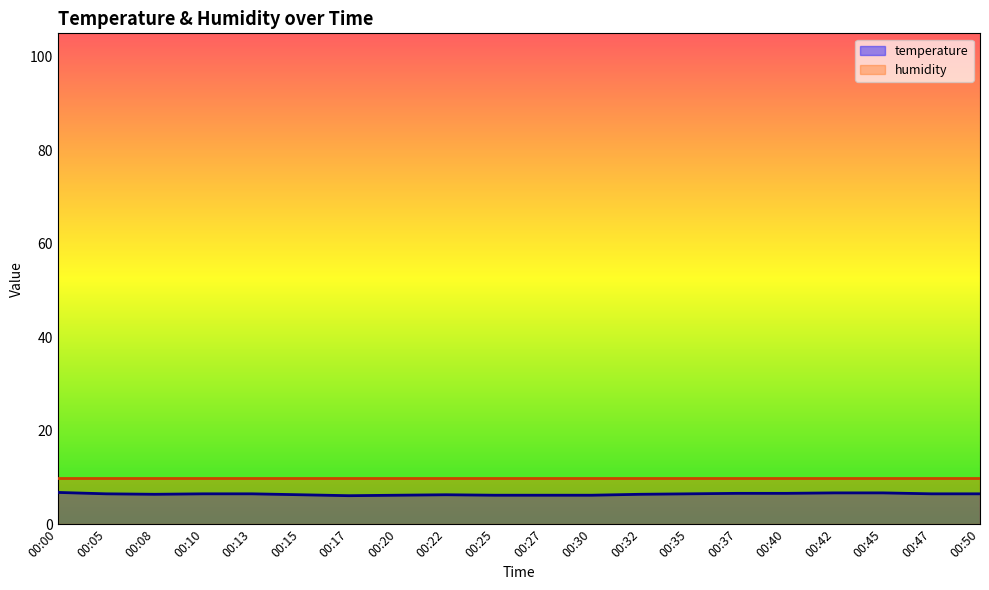

True or false: the data shows 6.6 at 00:37.

True